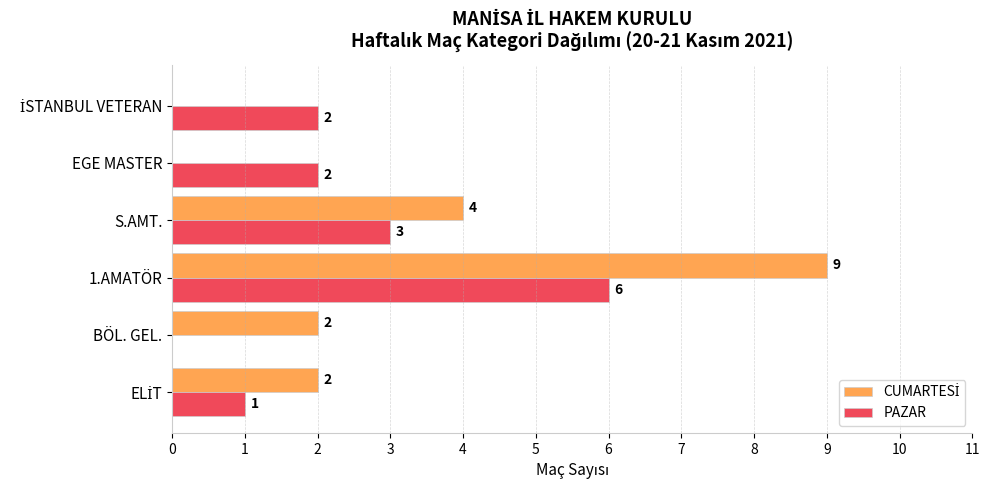

What is the sum of all PAZAR values?

14